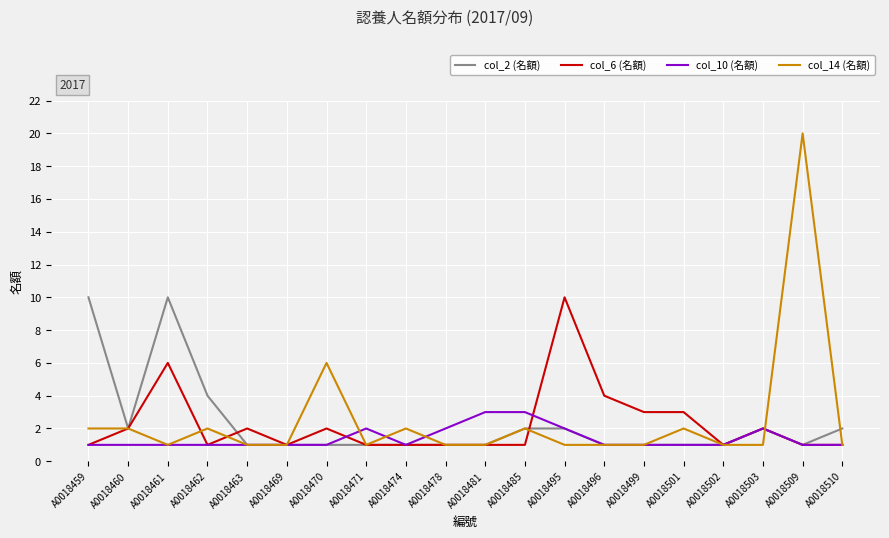

The col_6 (名額) series shows 0 at A0018481. True or false?

False